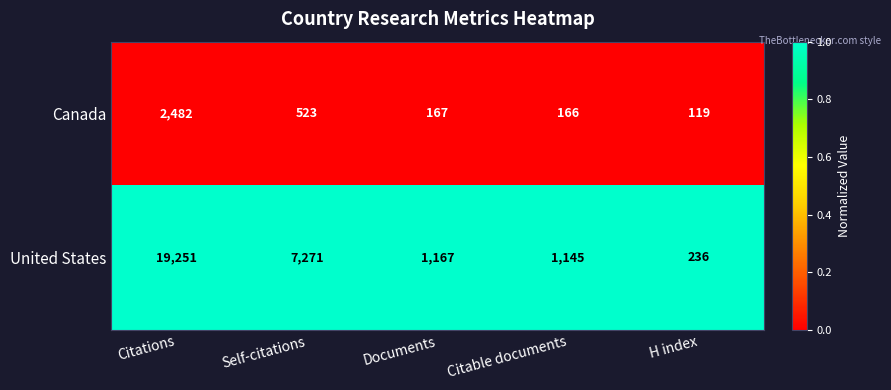

Reading right to left, extract all data points from this chart.

Canada: H index=119	Citable documents=166	Documents=167	Self-citations=523	Citations=2482
United States: H index=236	Citable documents=1145	Documents=1167	Self-citations=7271	Citations=19251